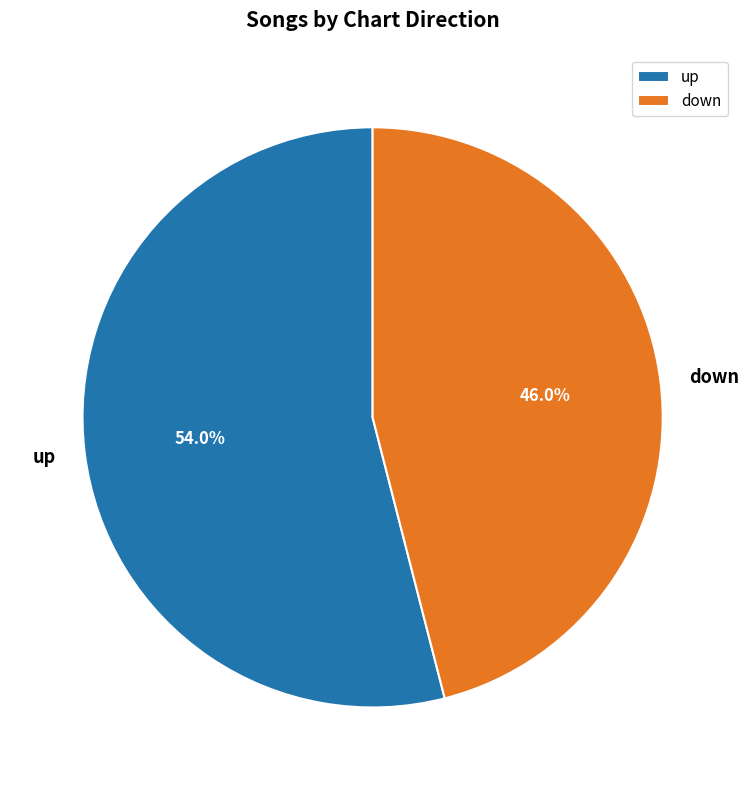

Is it true that down is 46% of the pie?

True